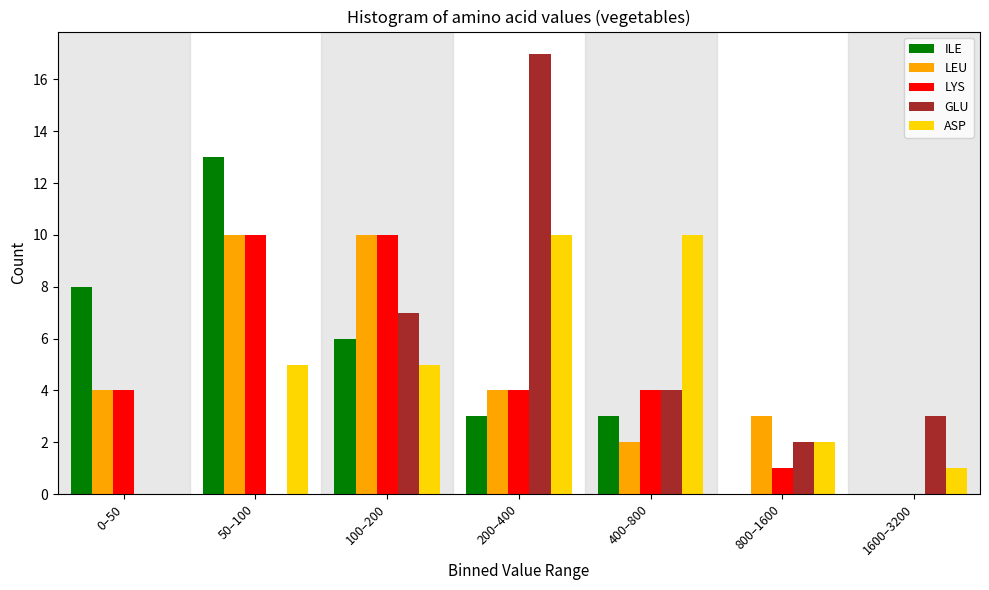

Which series changed the most between 50–100 and 200–400?

GLU